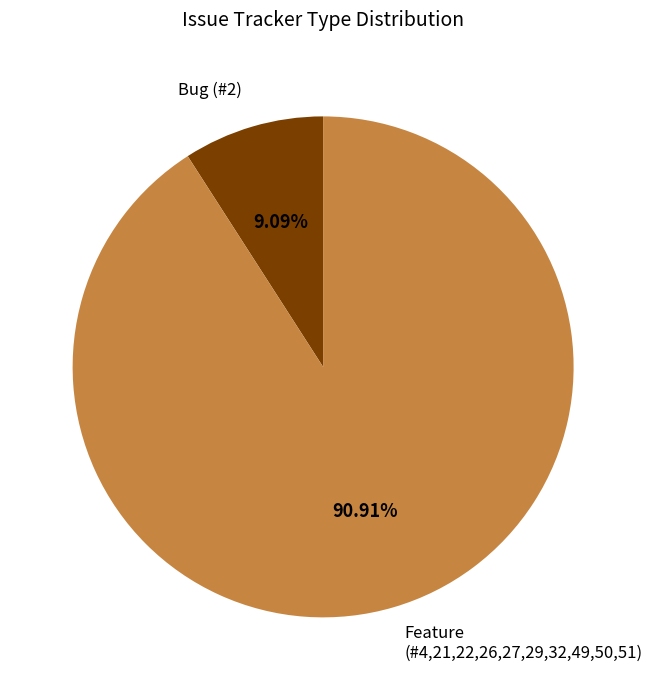

Is the sum of Feature (#4,21,22,26,27,29,32,49,50,51) and Bug (#2) greater than half?

Yes